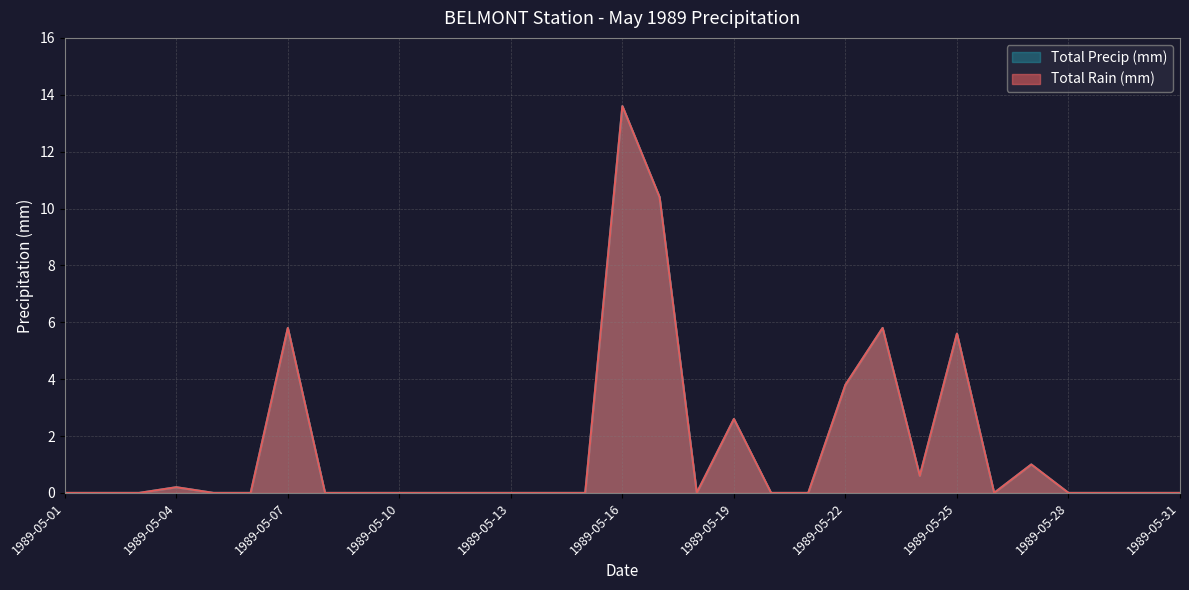

Reading left to right, transcribe all the data shown in this chart.

Total Rain (mm): 1989-05-01=0.0	1989-05-02=0.0	1989-05-03=0.0	1989-05-04=0.2	1989-05-05=0.0	1989-05-06=0.0	1989-05-07=5.8	1989-05-08=0.0	1989-05-09=0.0	1989-05-10=0.0	1989-05-11=0.0	1989-05-12=0.0	1989-05-13=0.0	1989-05-14=0.0	1989-05-15=0.0	1989-05-16=13.6	1989-05-17=10.4	1989-05-18=0.0	1989-05-19=2.6	1989-05-20=0.0	1989-05-21=0.0	1989-05-22=3.8	1989-05-23=5.8	1989-05-24=0.6	1989-05-25=5.6	1989-05-26=0.0	1989-05-27=1.0	1989-05-28=0.0	1989-05-29=0.0	1989-05-30=0.0	1989-05-31=0.0
Total Precip (mm): 1989-05-01=0.0	1989-05-02=0.0	1989-05-03=0.0	1989-05-04=0.2	1989-05-05=0.0	1989-05-06=0.0	1989-05-07=5.8	1989-05-08=0.0	1989-05-09=0.0	1989-05-10=0.0	1989-05-11=0.0	1989-05-12=0.0	1989-05-13=0.0	1989-05-14=0.0	1989-05-15=0.0	1989-05-16=13.6	1989-05-17=10.4	1989-05-18=0.0	1989-05-19=2.6	1989-05-20=0.0	1989-05-21=0.0	1989-05-22=3.8	1989-05-23=5.8	1989-05-24=0.6	1989-05-25=5.6	1989-05-26=0.0	1989-05-27=1.0	1989-05-28=0.0	1989-05-29=0.0	1989-05-30=0.0	1989-05-31=0.0